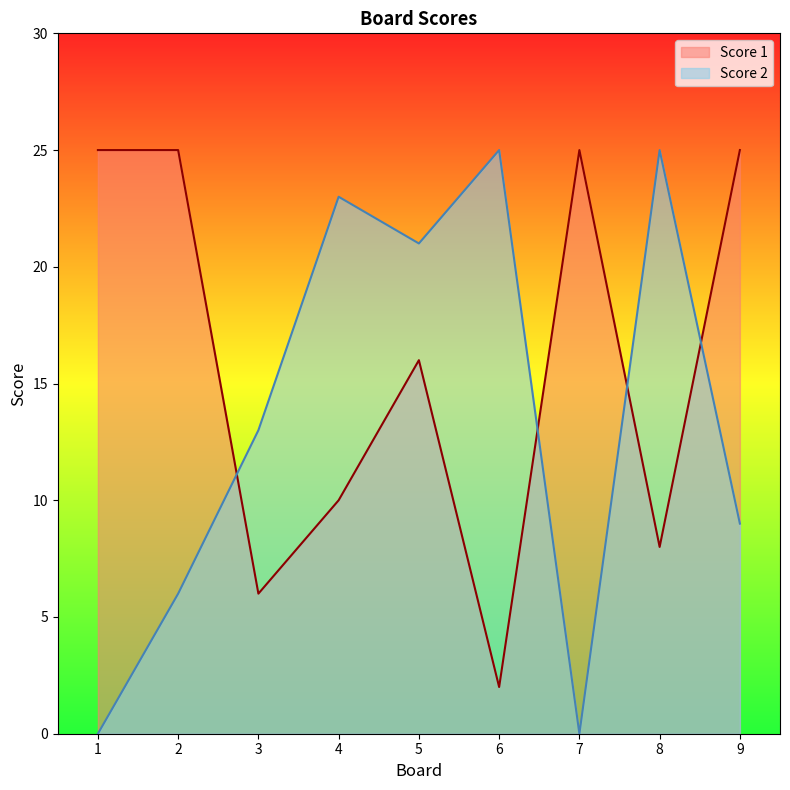

Is the value of Score 1 at 8 greater than the value of Score 2 at 5?

No